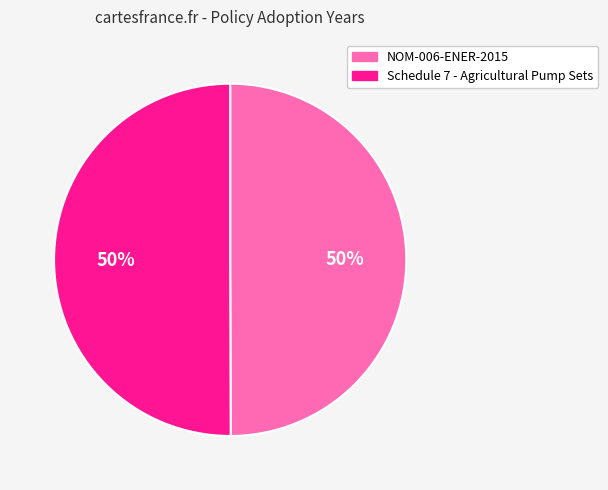

Do Schedule 7 - Agricultural Pump Sets and NOM-006-ENER-2015 together represent more than half of the pie?

Yes